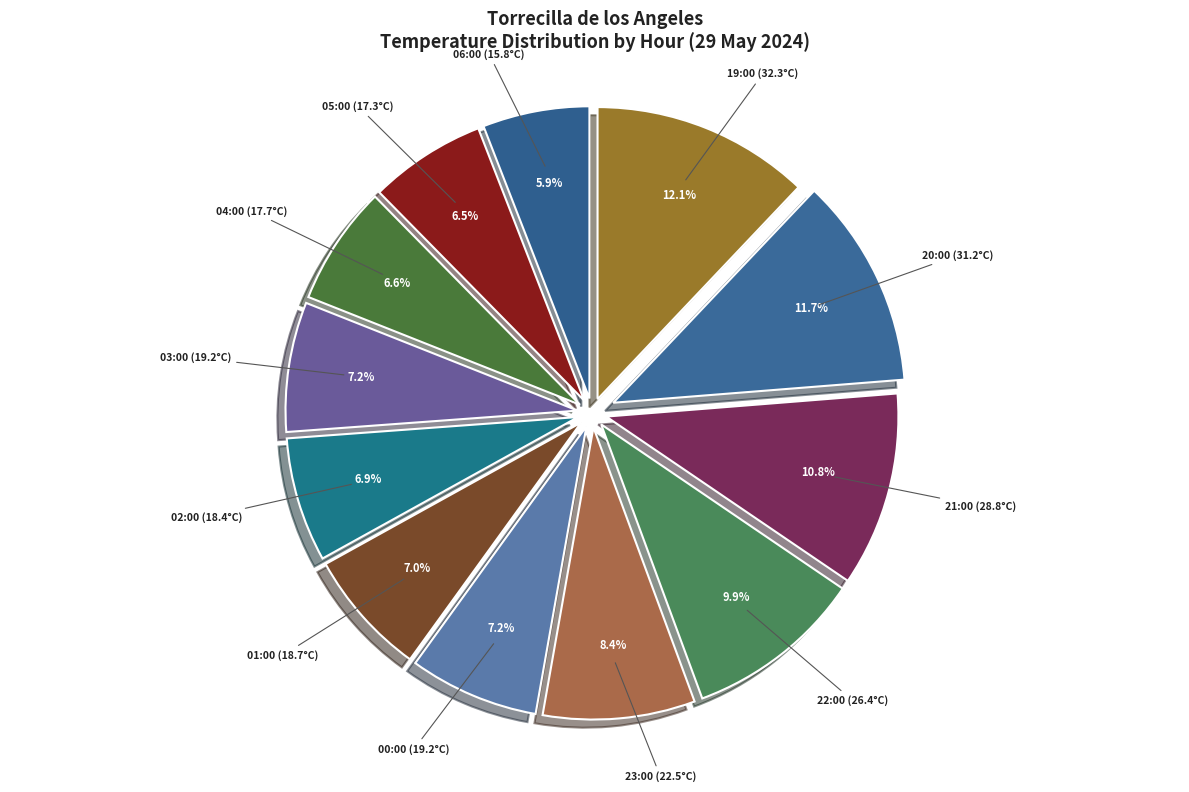

How many segments does this pie chart have?

12